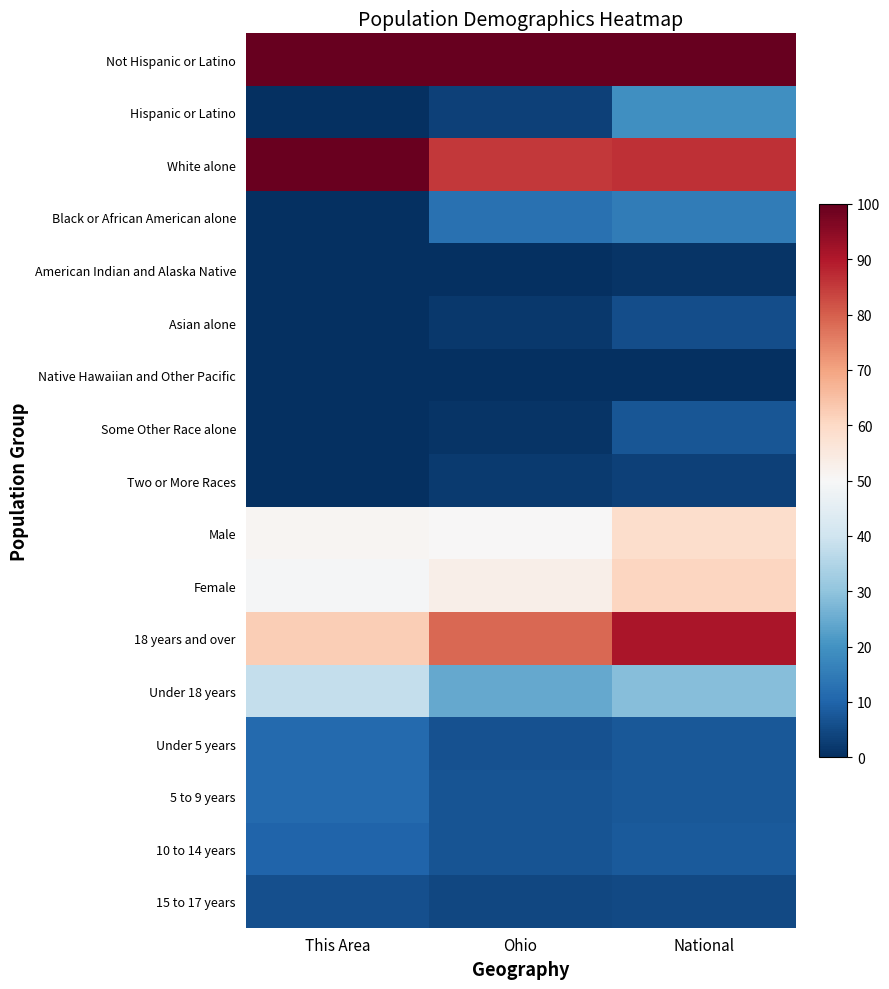

Rank the series at National from highest to lowest value.

Not Hispanic or Latino, 18 years and over, White alone, Female, Male, Under 18 years, Hispanic or Latino, Black or African American alone, 10 to 14 years, 5 to 9 years, Under 5 years, Some Other Race alone, Asian alone, 15 to 17 years, Two or More Races, American Indian and Alaska Native, Native Hawaiian and Other Pacific